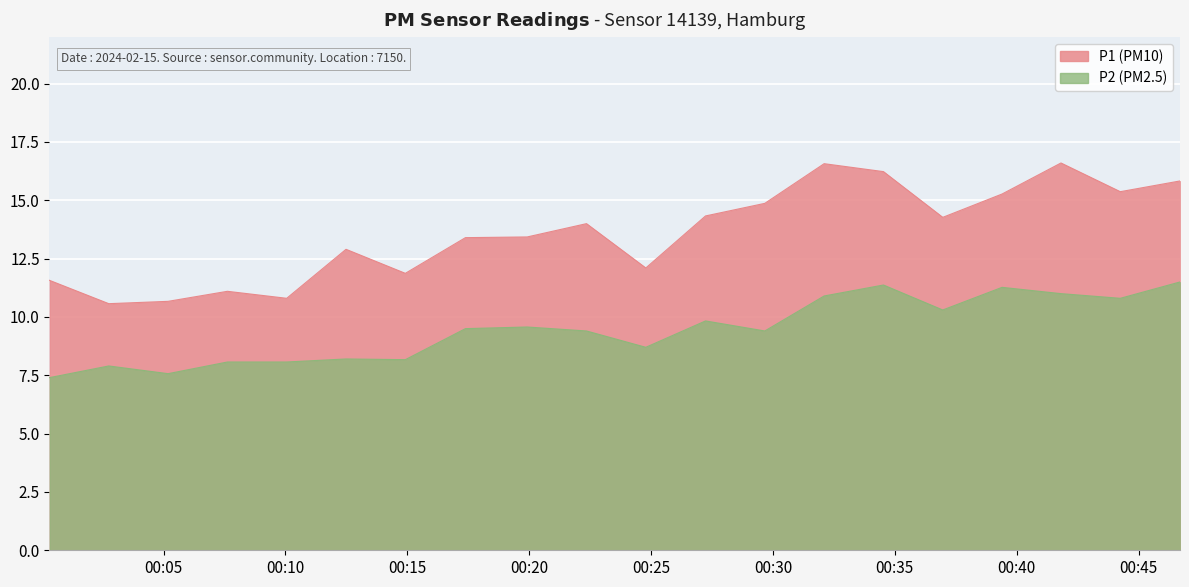

How many lines are shown in the chart?

2